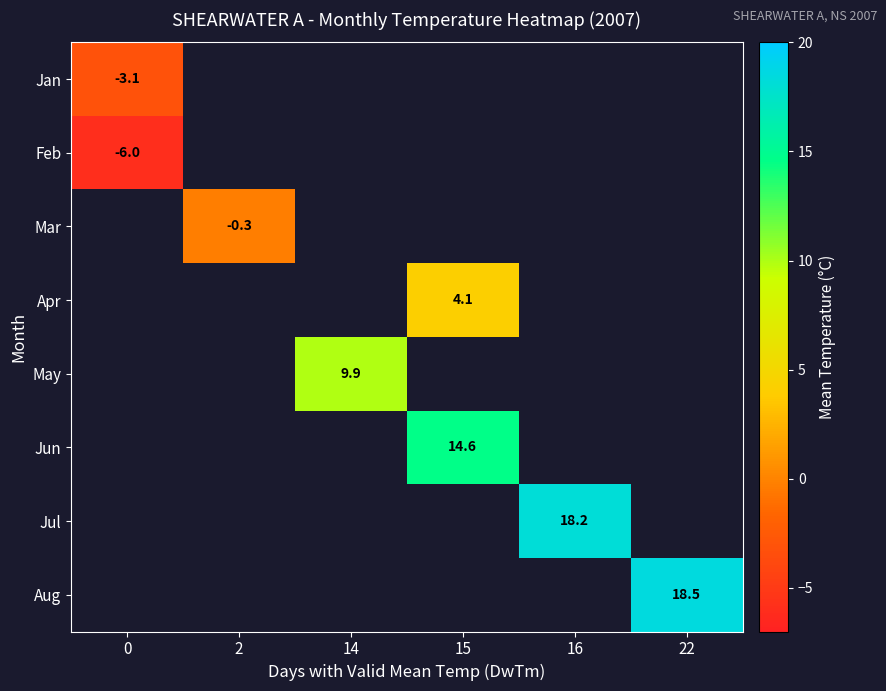

The May series shows 9.9 at 14. True or false?

True